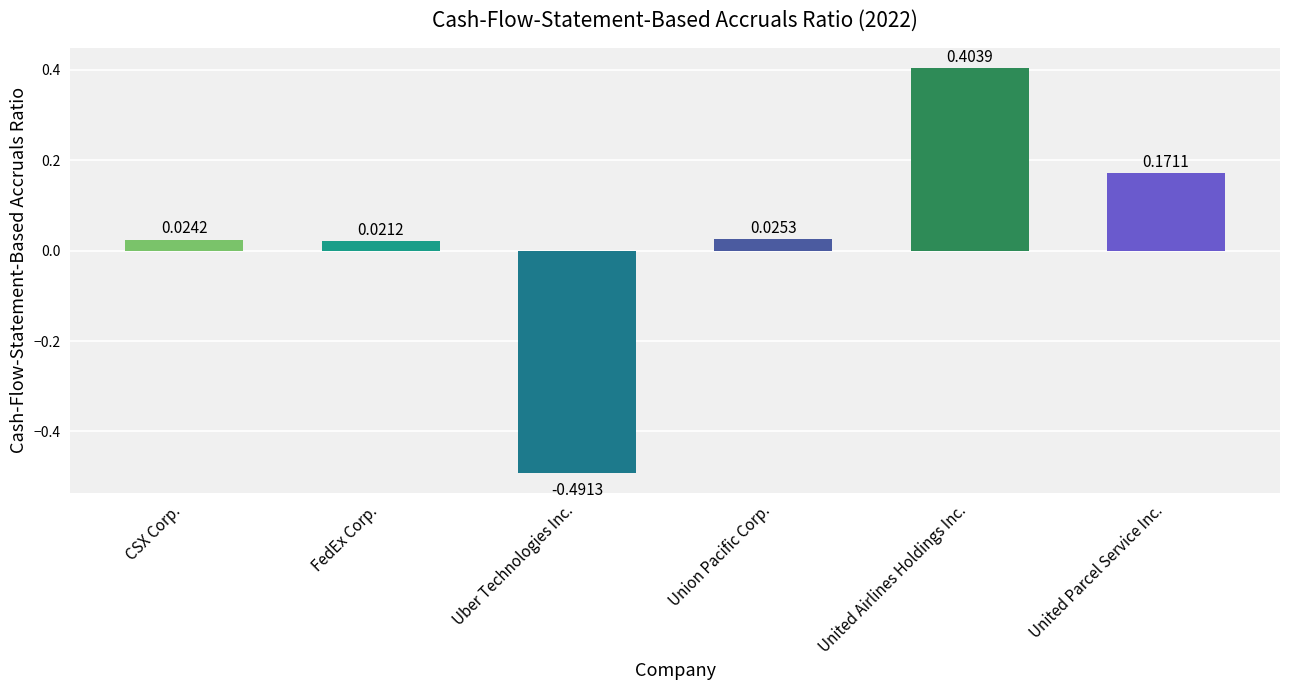

Which category has the lowest value across all series?

Uber Technologies Inc.